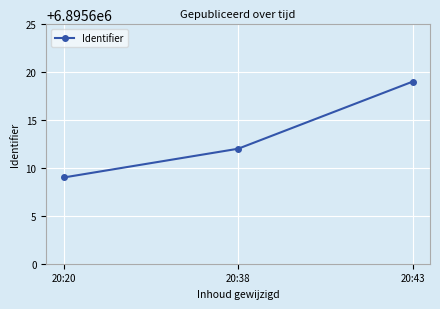

Rank the categories by value from lowest to highest.

20:20, 20:38, 20:43